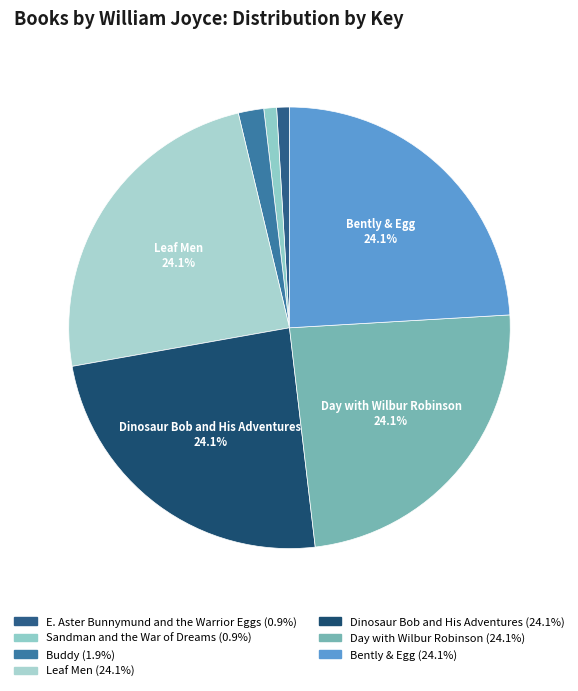

How many slices are in this pie chart?

7